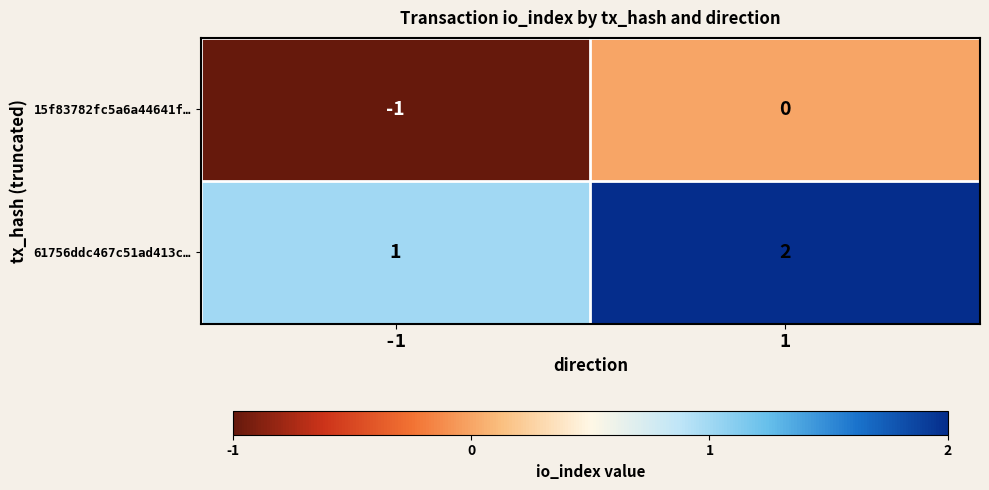

True or false: 15f83782fc5a6a44641f… has a value of 0 at 1.

True